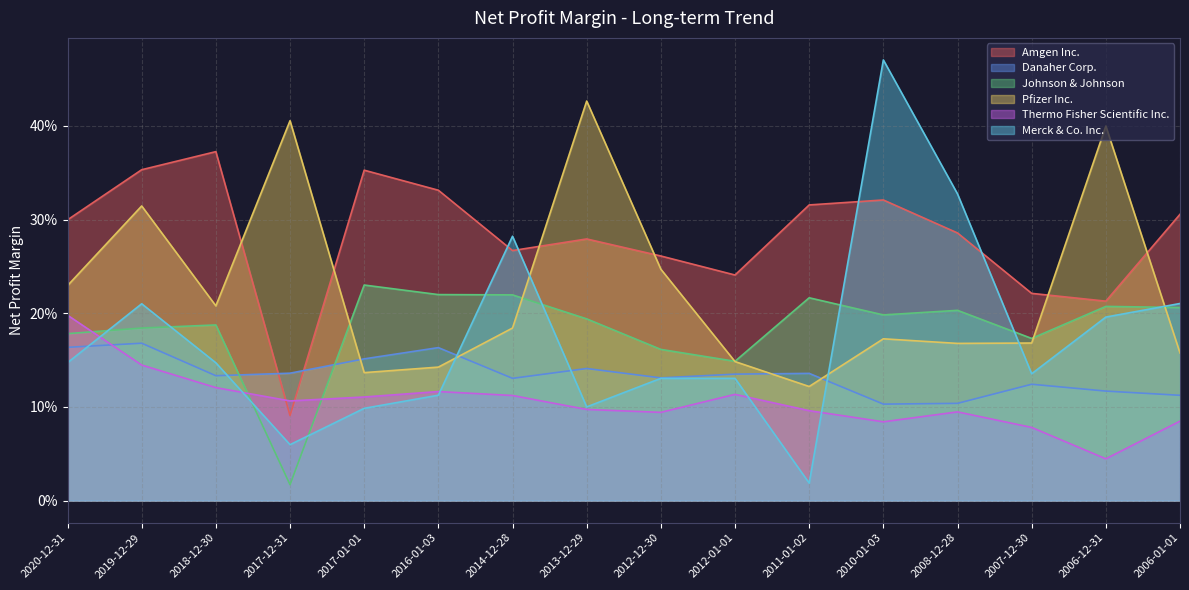

Between 2017-01-01 and 2008-12-28, which series saw the biggest shift?

Merck & Co. Inc.